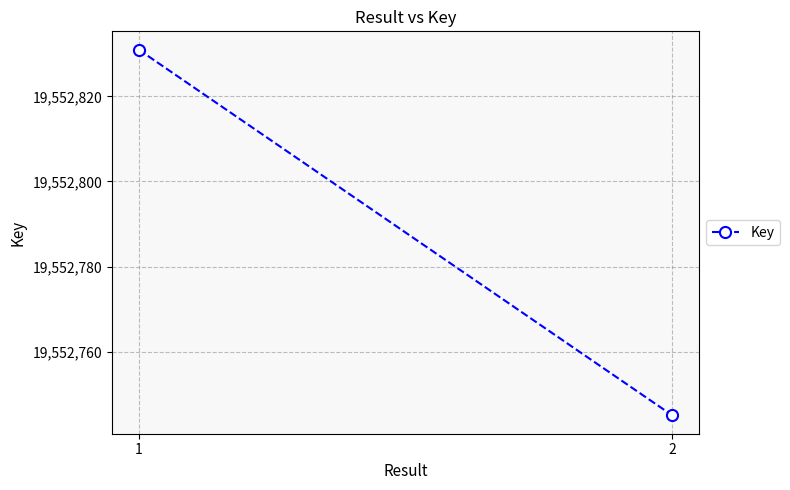

How many distinct data groups are displayed?

1